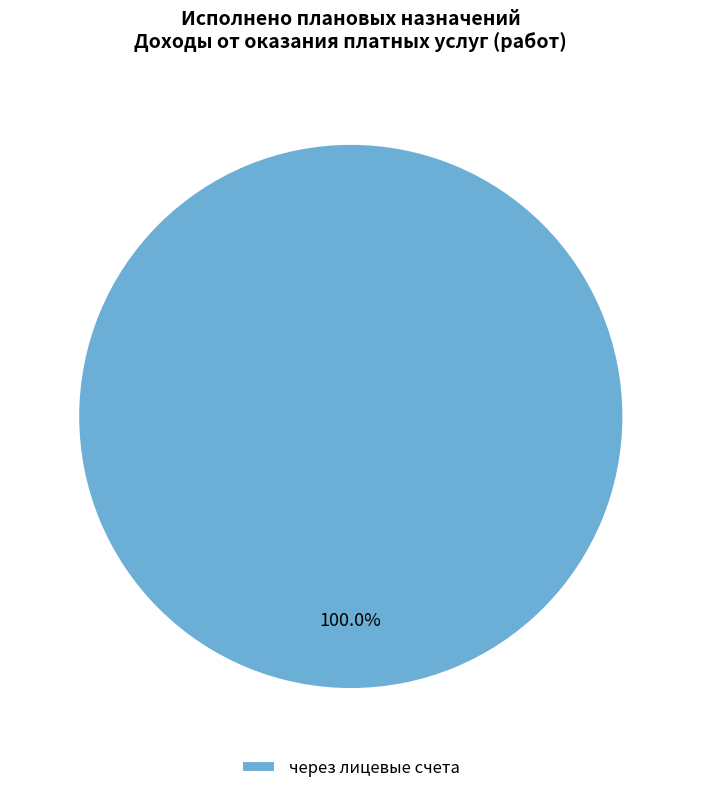

Is there any slice that represents more than half of the pie?

Yes